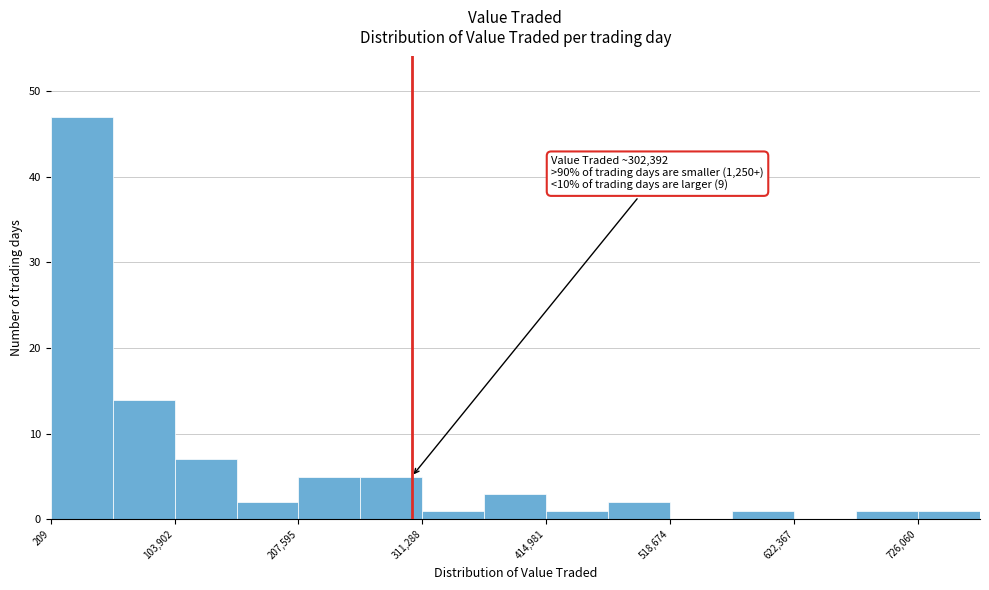

Around what value on the x-axis is the tallest bar? Give the approximate position of its centre, as read against the axis.

20000